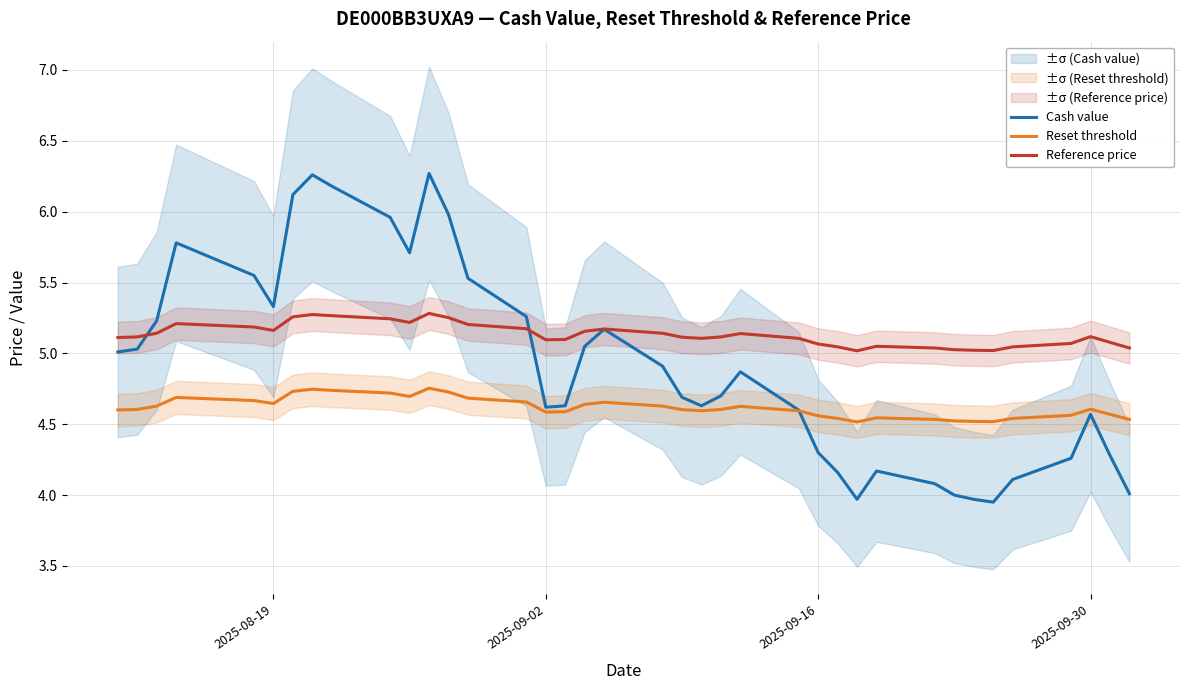

In Reset threshold, how many points are lower than both neighbors (excluding endpoints)?

6